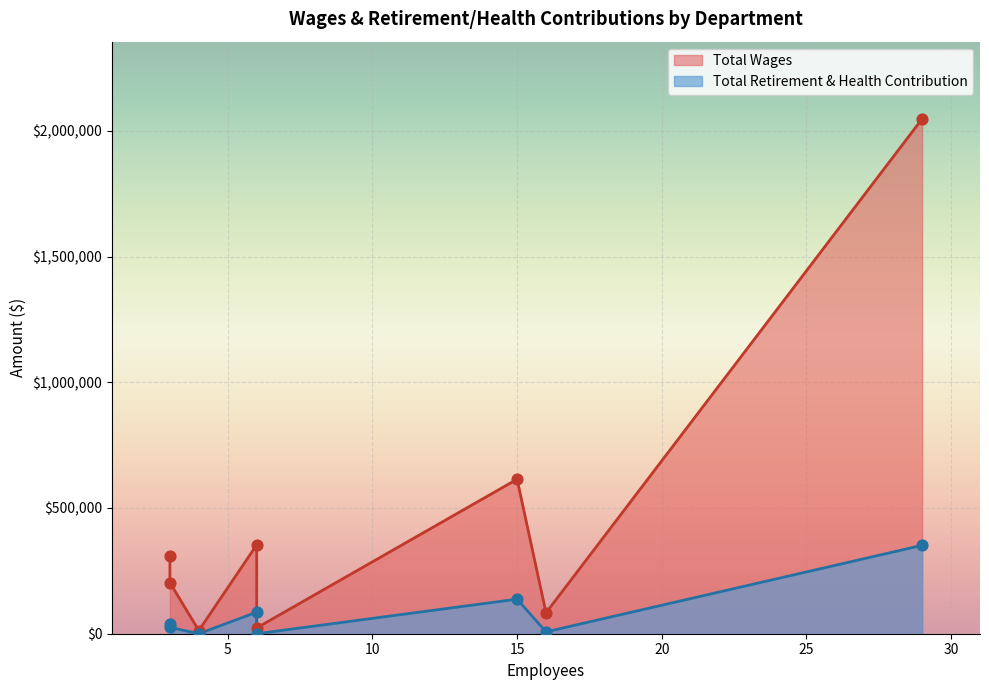

At how many categories does at least one series exceed 1143480?

1